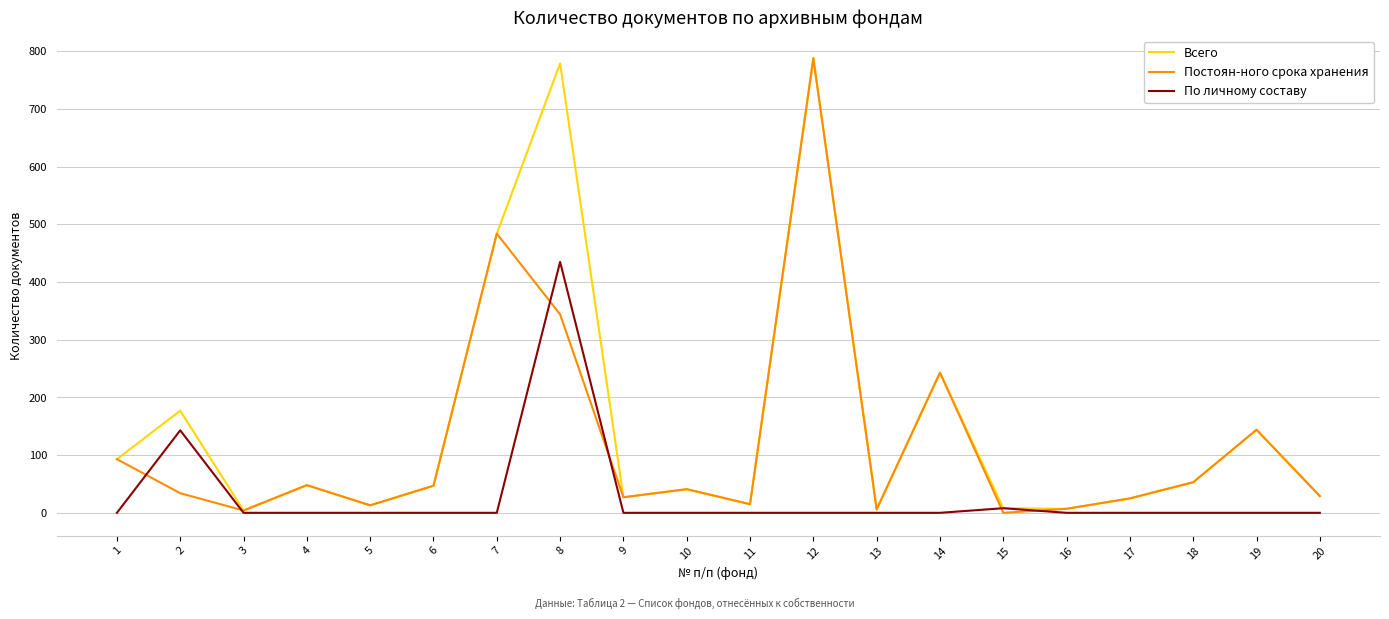

What is the greatest value displayed?

788